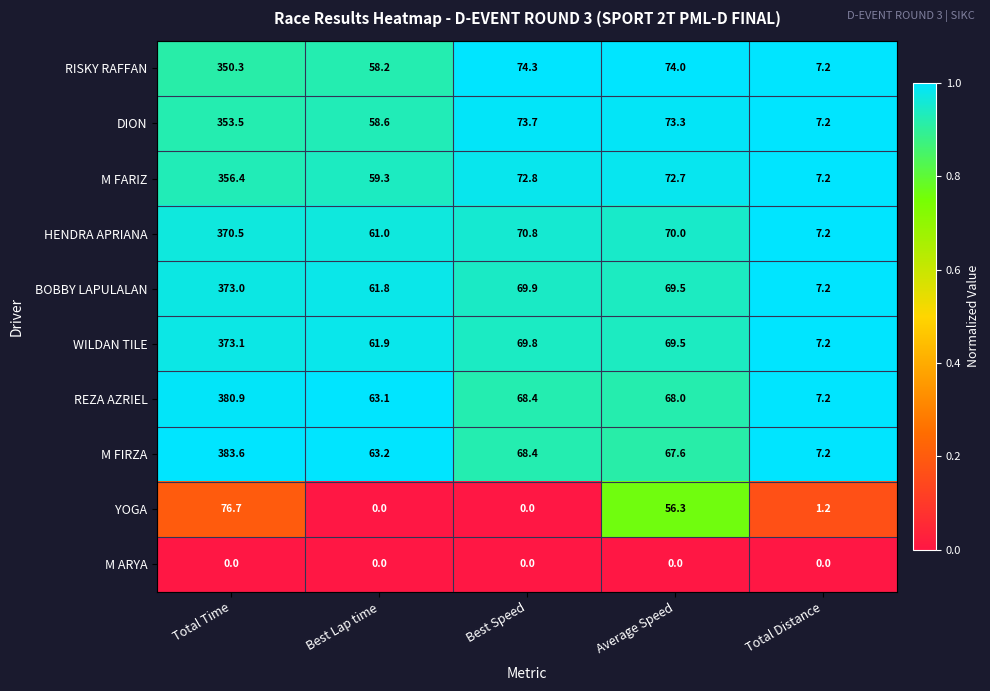

Where is DION nearest to the value 180?

Best Speed